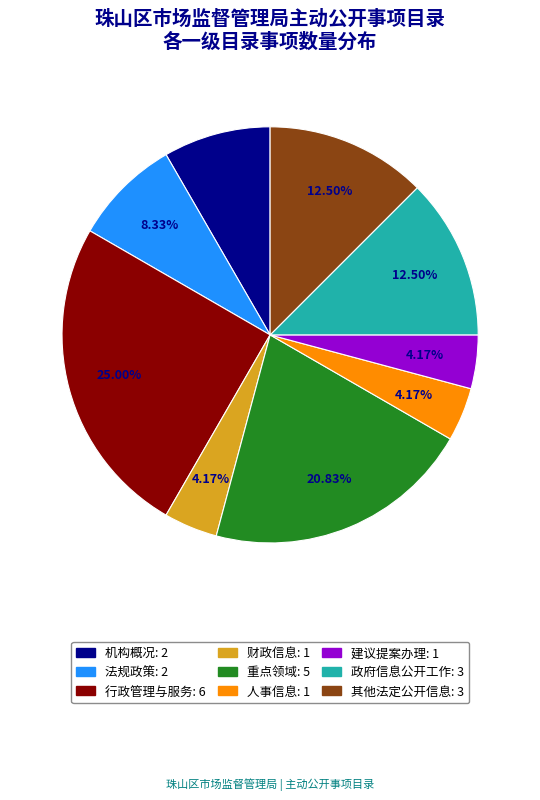

Do 其他法定公开信息 and 行政管理与服务 together represent more than half of the pie?

No